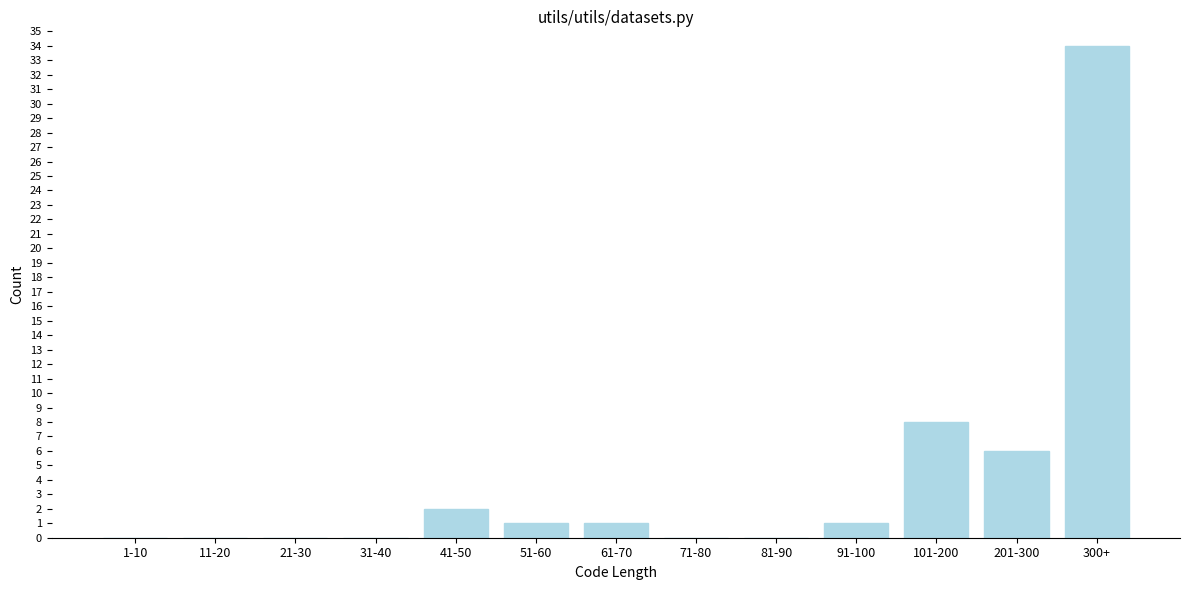

Reading left to right, transcribe all the data shown in this chart.

1-10=0	11-20=0	21-30=0	31-40=0	41-50=2	51-60=1	61-70=1	71-80=0	81-90=0	91-100=1	101-200=8	201-300=6	300+=34